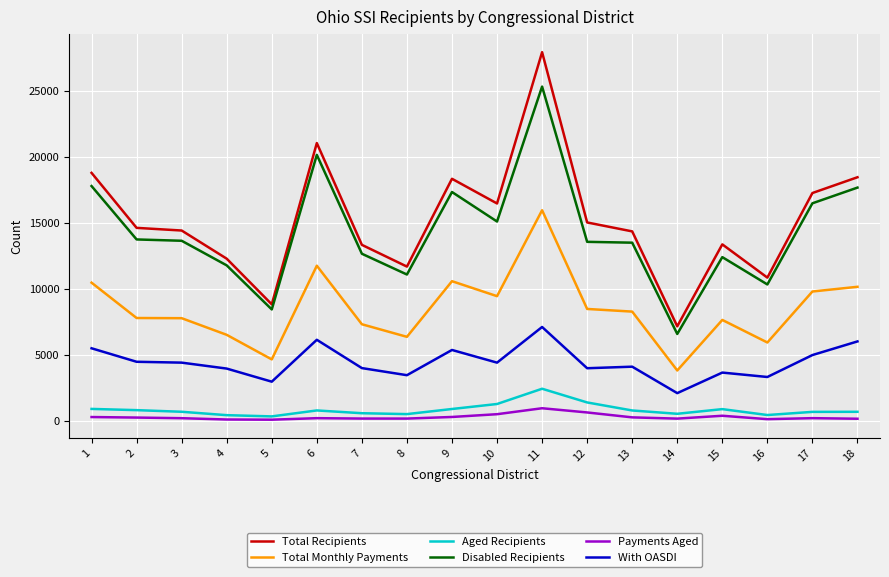

At how many categories does at least one series exceed 18899?

2